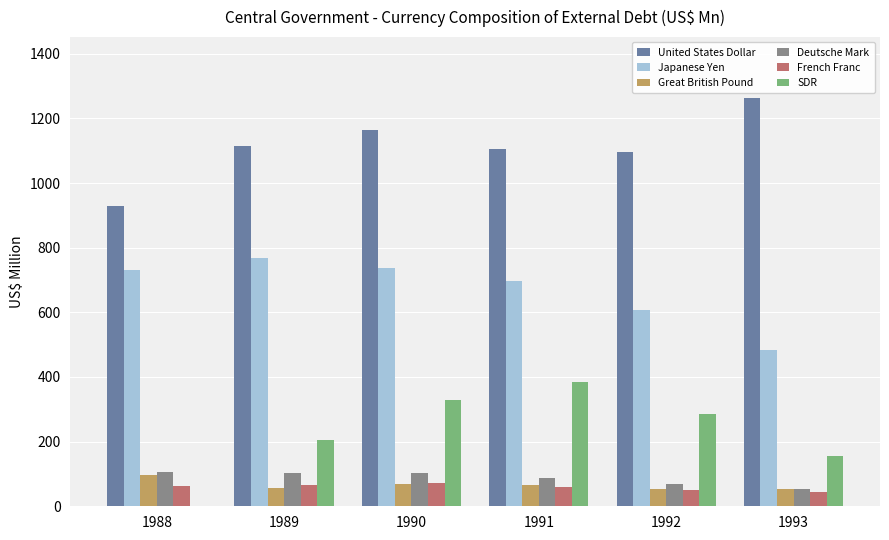

How many groups of bars are there?

6